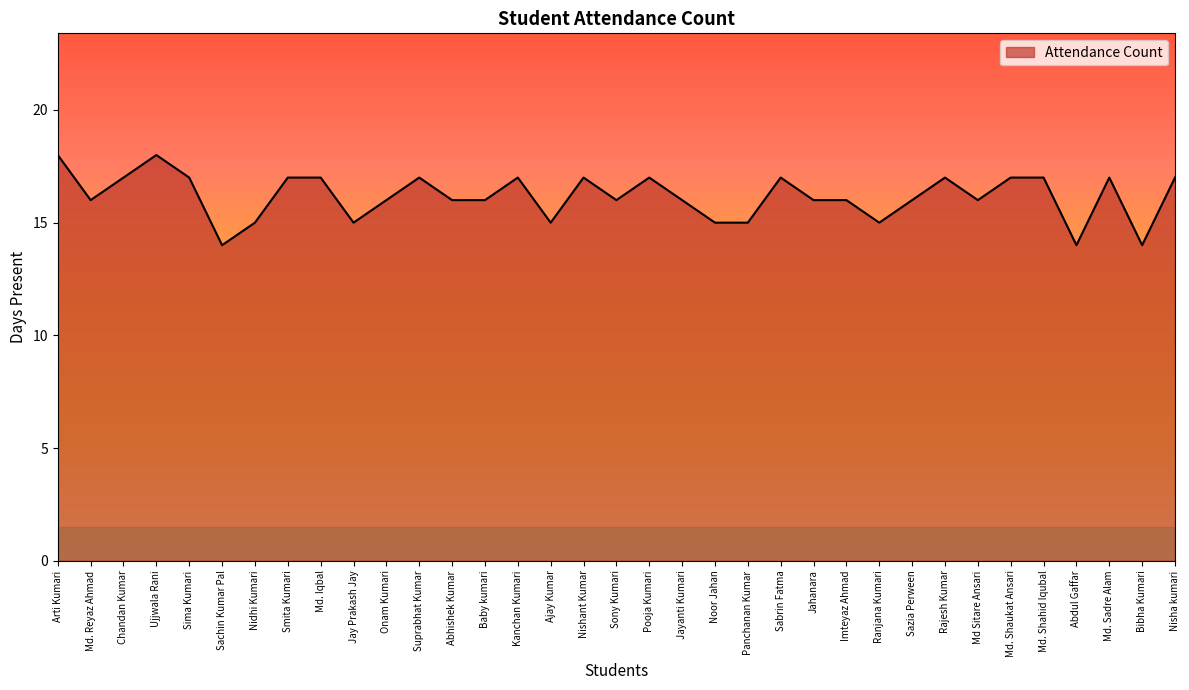

The value at Ujjwala Rani is 9. True or false?

False